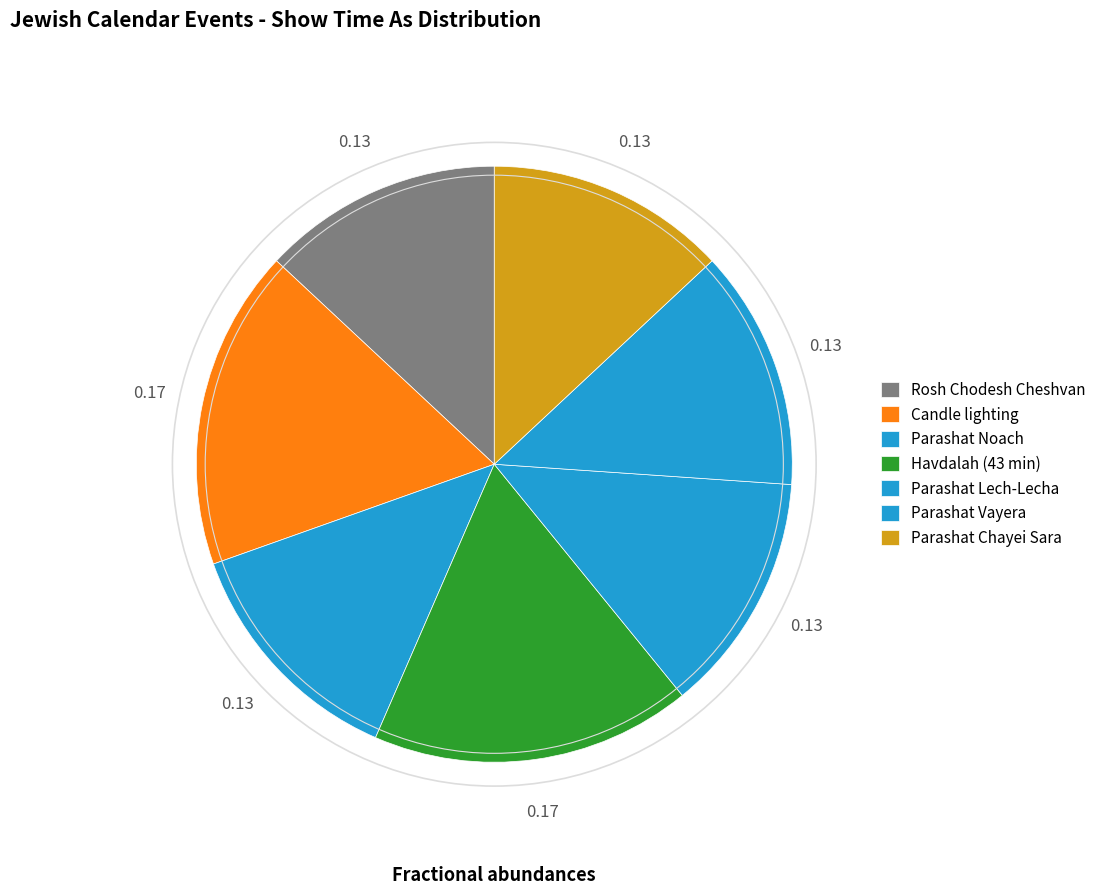

Count the number of slices in the pie.

7